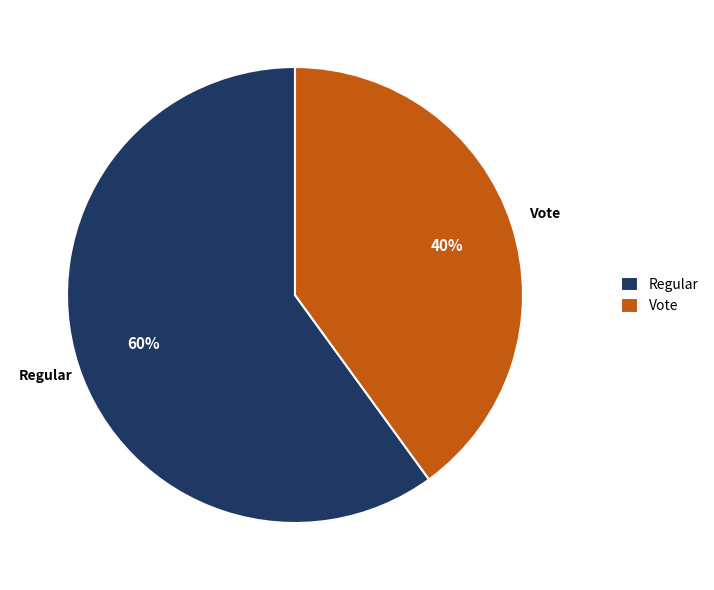

Is Vote the majority of the pie?

No